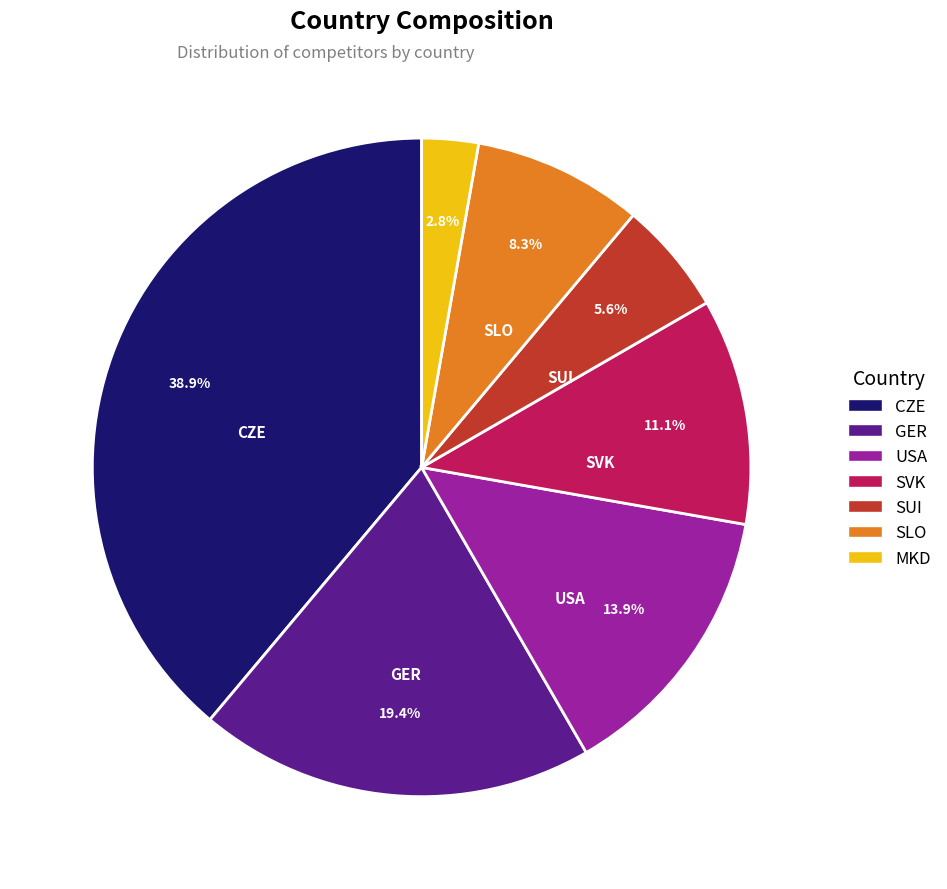

Approximately how many times larger is the value at SVK compared to SUI?

2.0